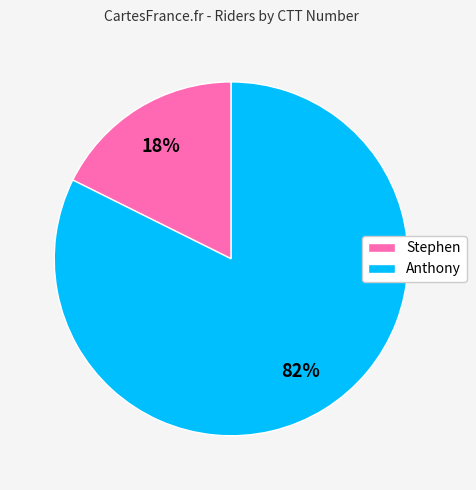

To the nearest percent, what portion does Anthony represent?

82%